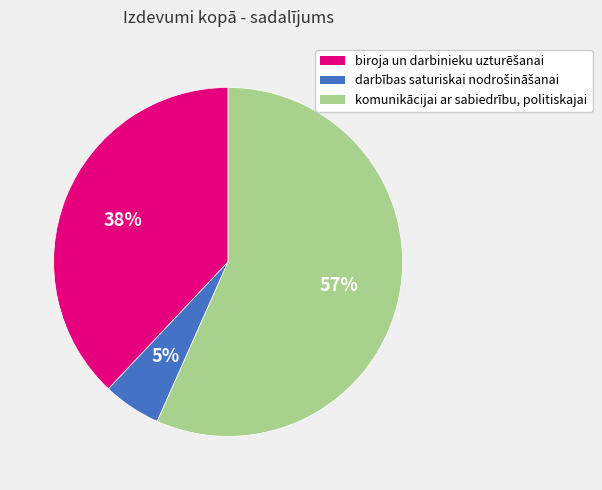

To the nearest percent, what is the average slice percentage?

33%